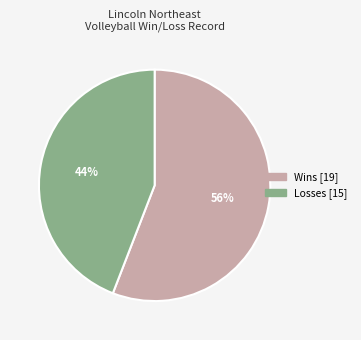

To the nearest percent, what is the difference between the largest and smallest slice percentages?

12%